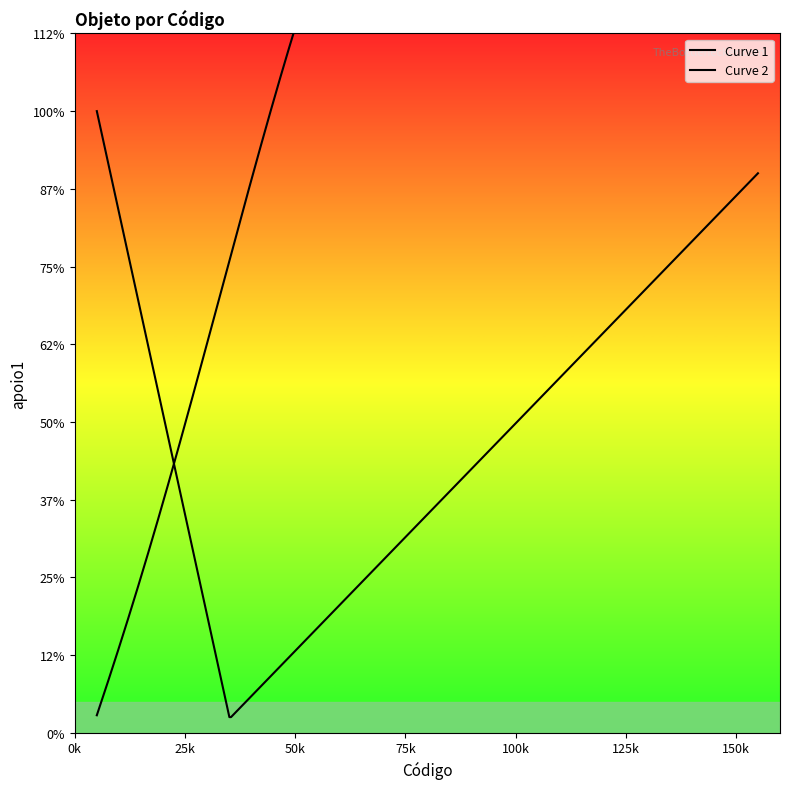

True or false: there are more than 1 points higher than both neighbors.

False